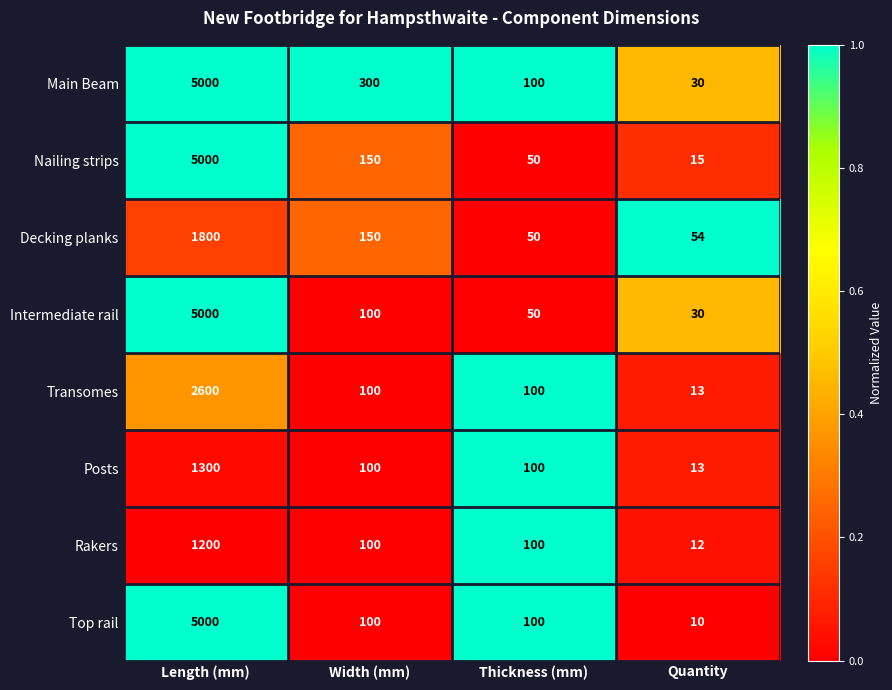

What is the highest value of the Intermediate rail series?

5000